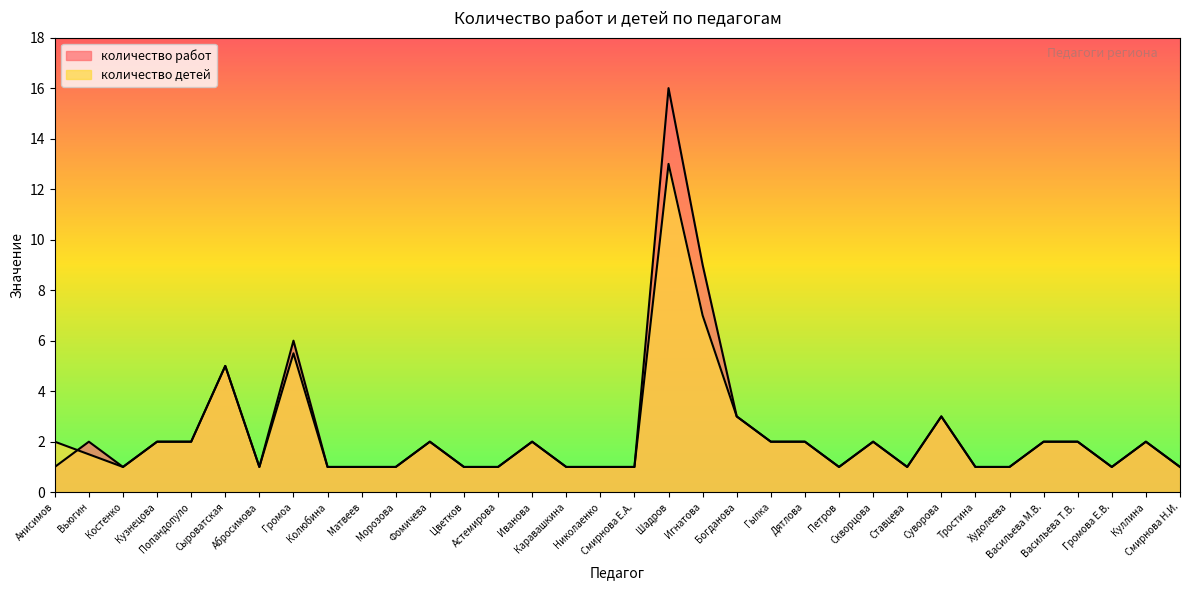

What is the total value across all series at Сыроватская?

10.0